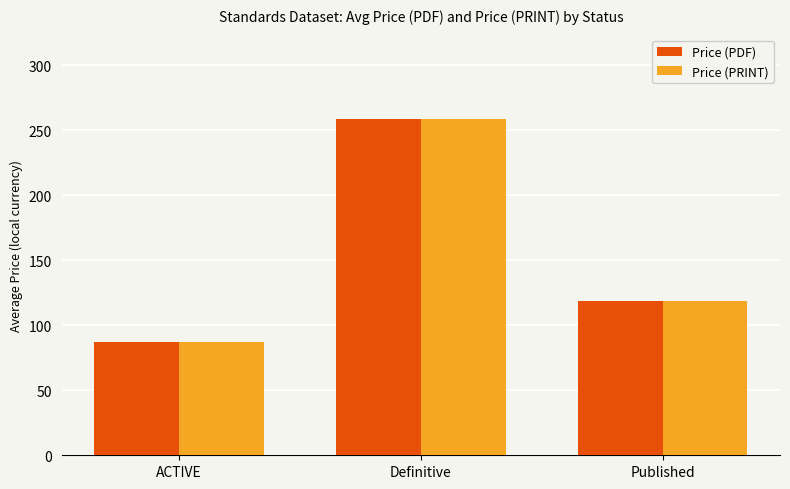

Does the chart contain stacked bars?

No